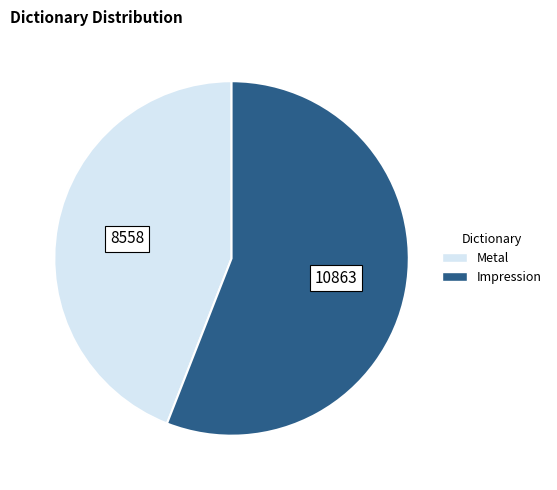

Which slice represents more than half of the pie?

Impression